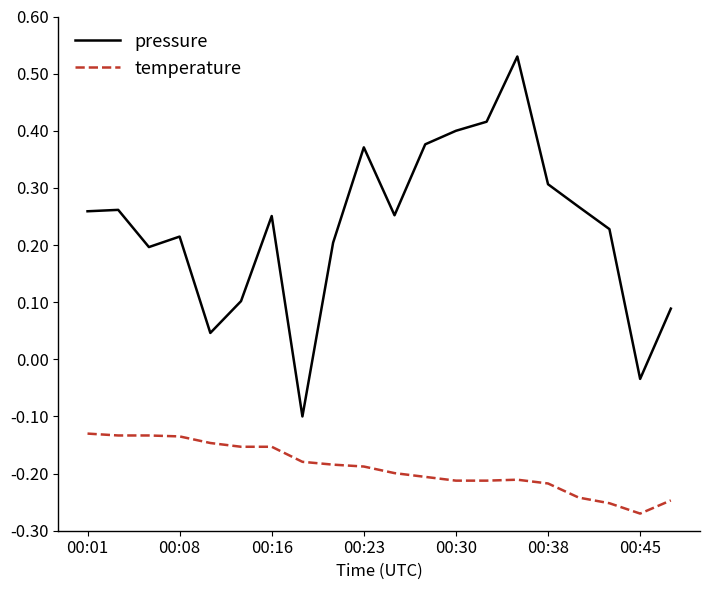

List the series in order of their peak value, highest first.

pressure, temperature